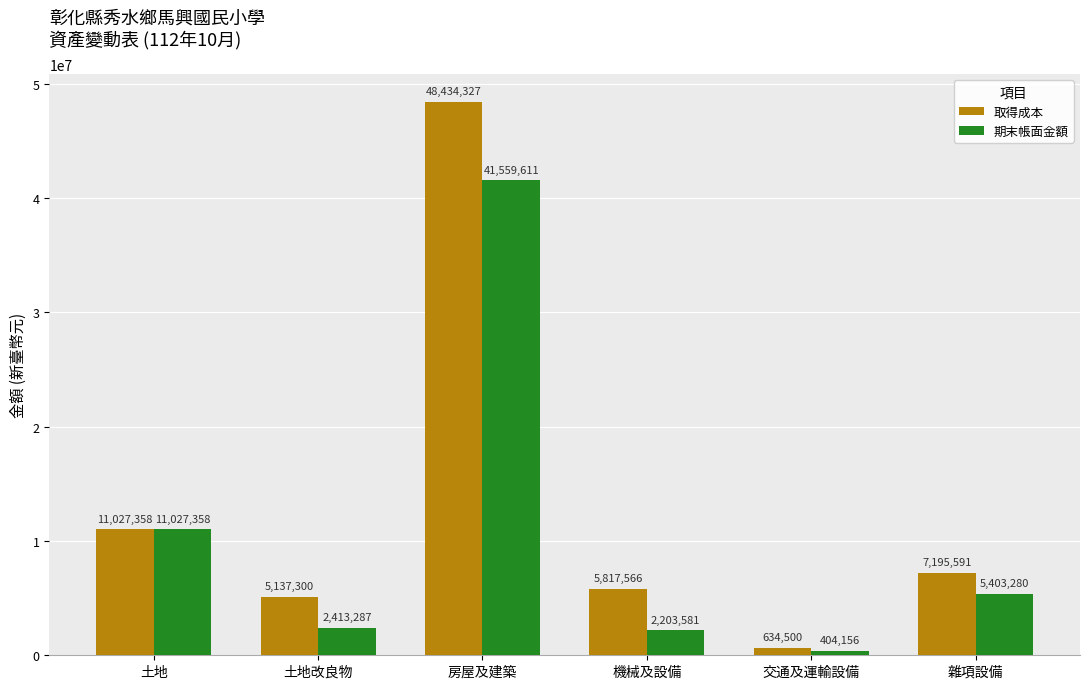

Is it true that 期末帳面金額 equals 60860613 at 房屋及建築?

False